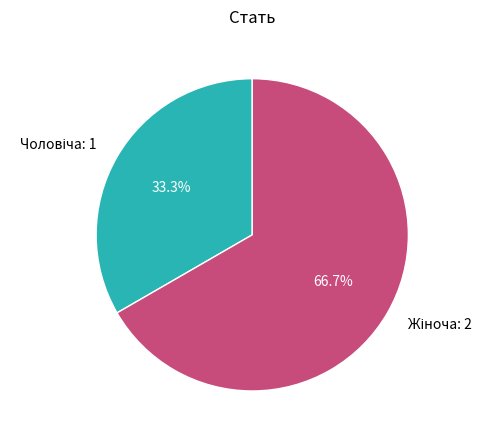

Does any single category account for the majority?

Yes